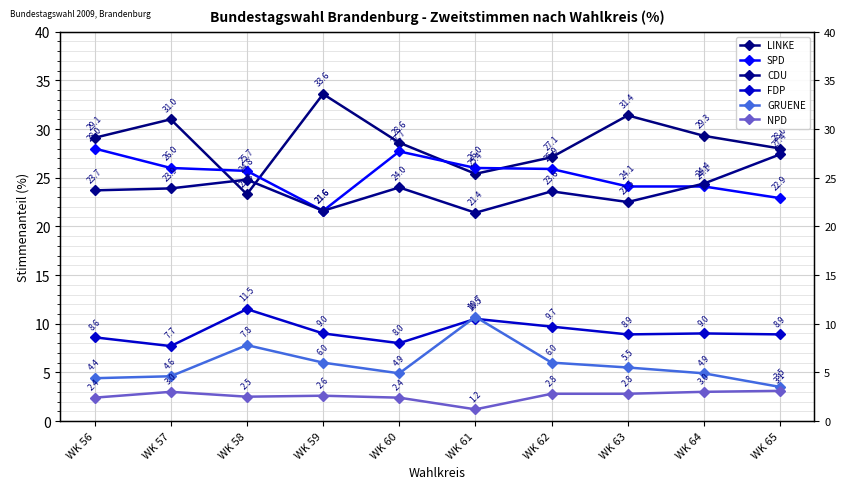

Which series has the largest range (max minus min)?

LINKE